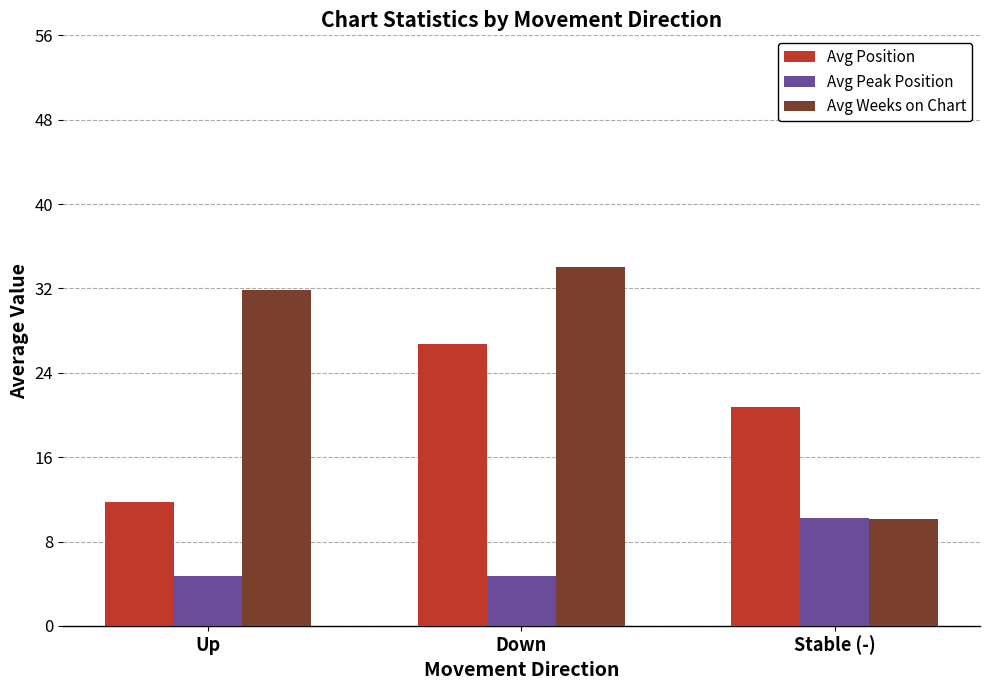

Rank the series by their average value, from lowest to highest.

Avg Peak Position, Avg Position, Avg Weeks on Chart